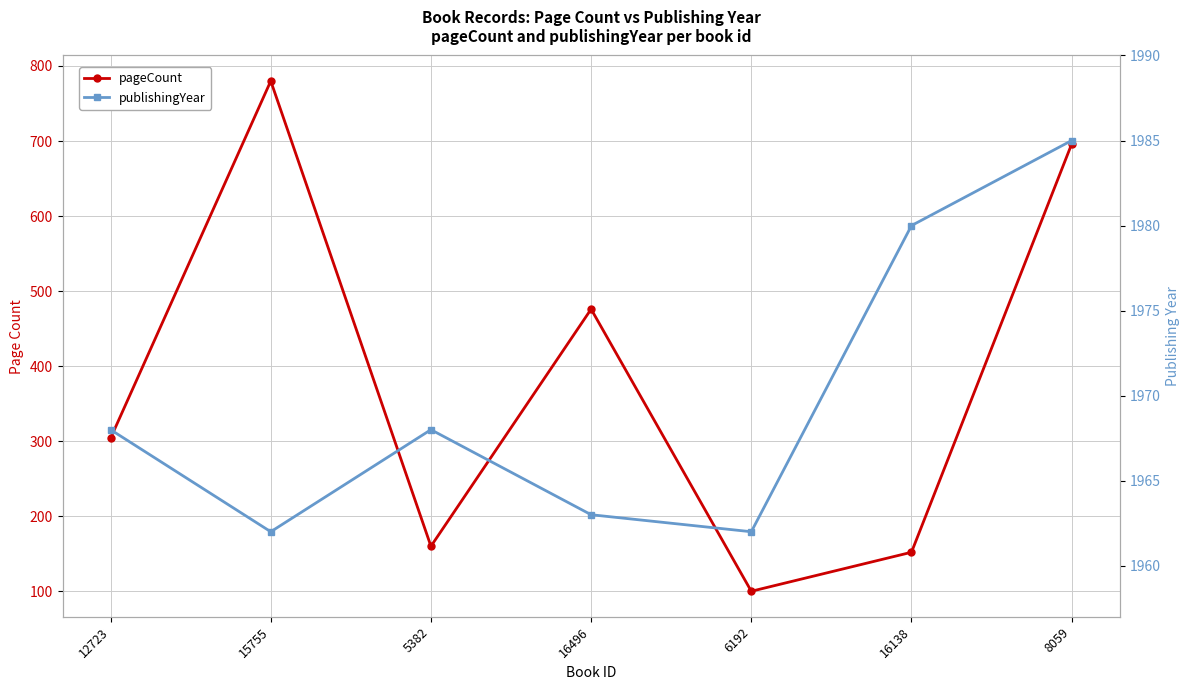

True or false: publishingYear and pageCount intersect in this chart.

False